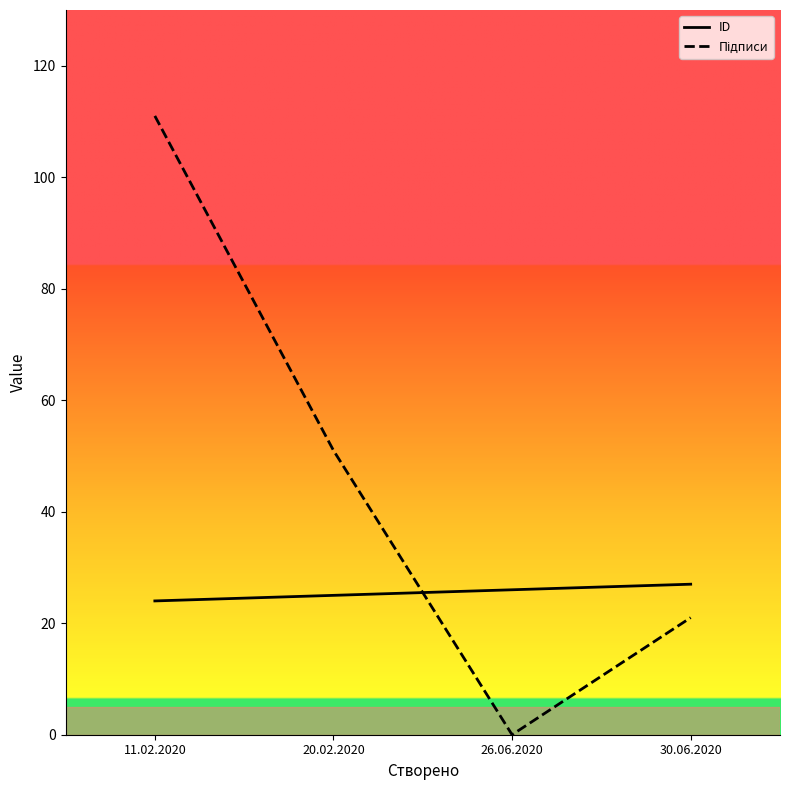

What is the spread (max minus min) of values at 20.02.2020?

26